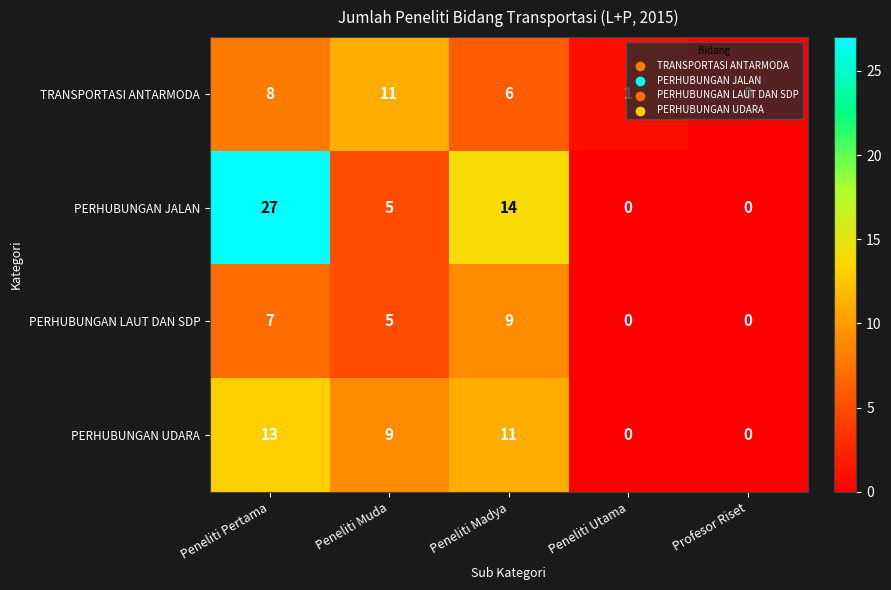

What is the average value of the PERHUBUNGAN JALAN series?

9